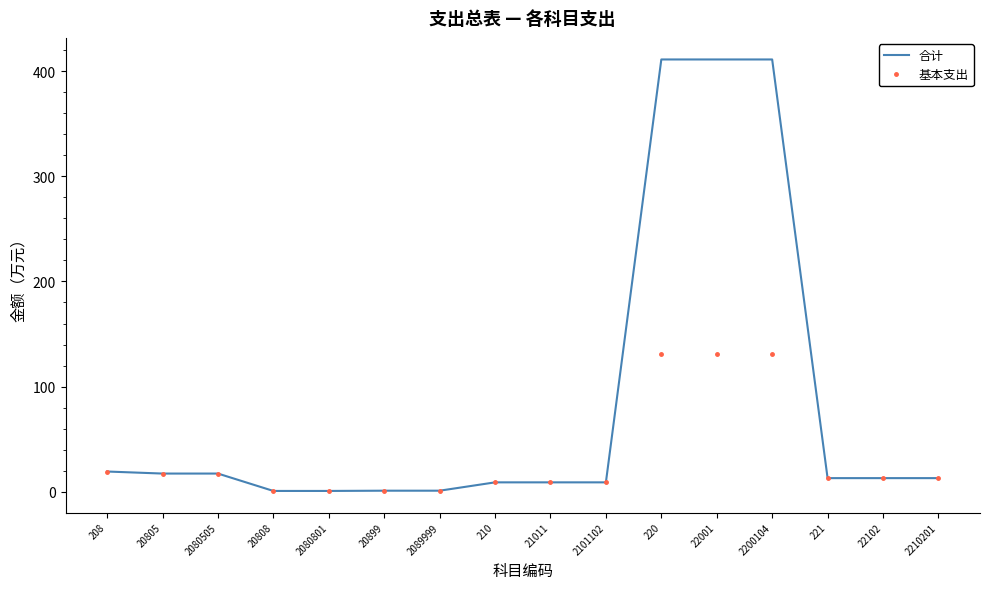

True or false: 合计 has a value of 0.8 at 20808.

True